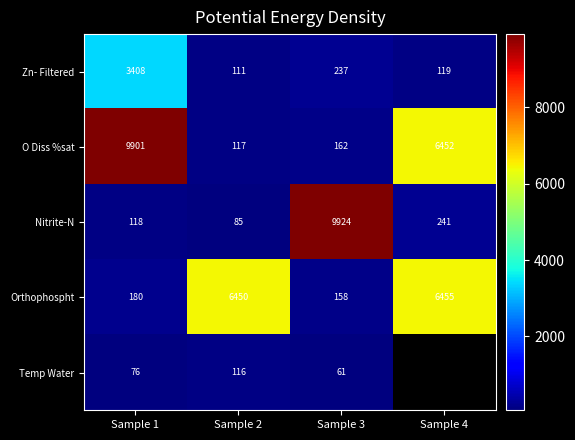

The value of O Diss %sat at Sample 3 is 162. True or false?

True